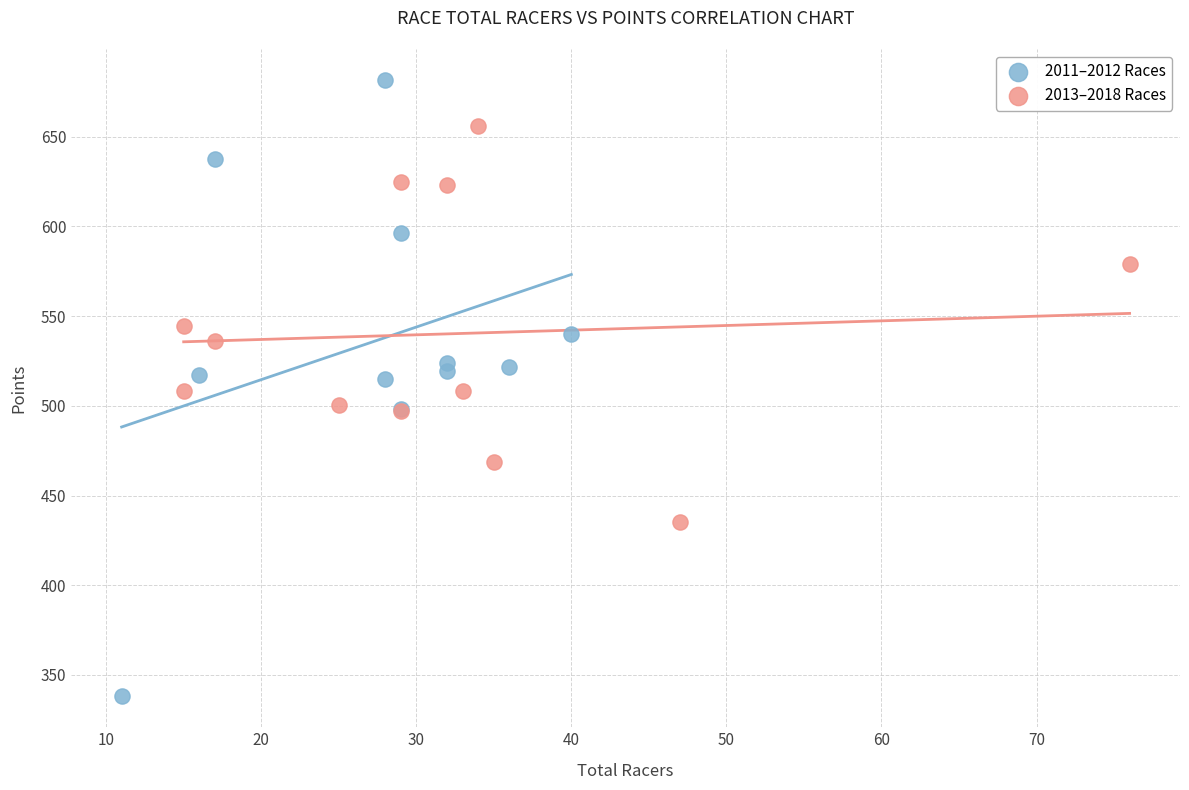

Which series reaches the minimum Y coordinate?

2011–2012 Races